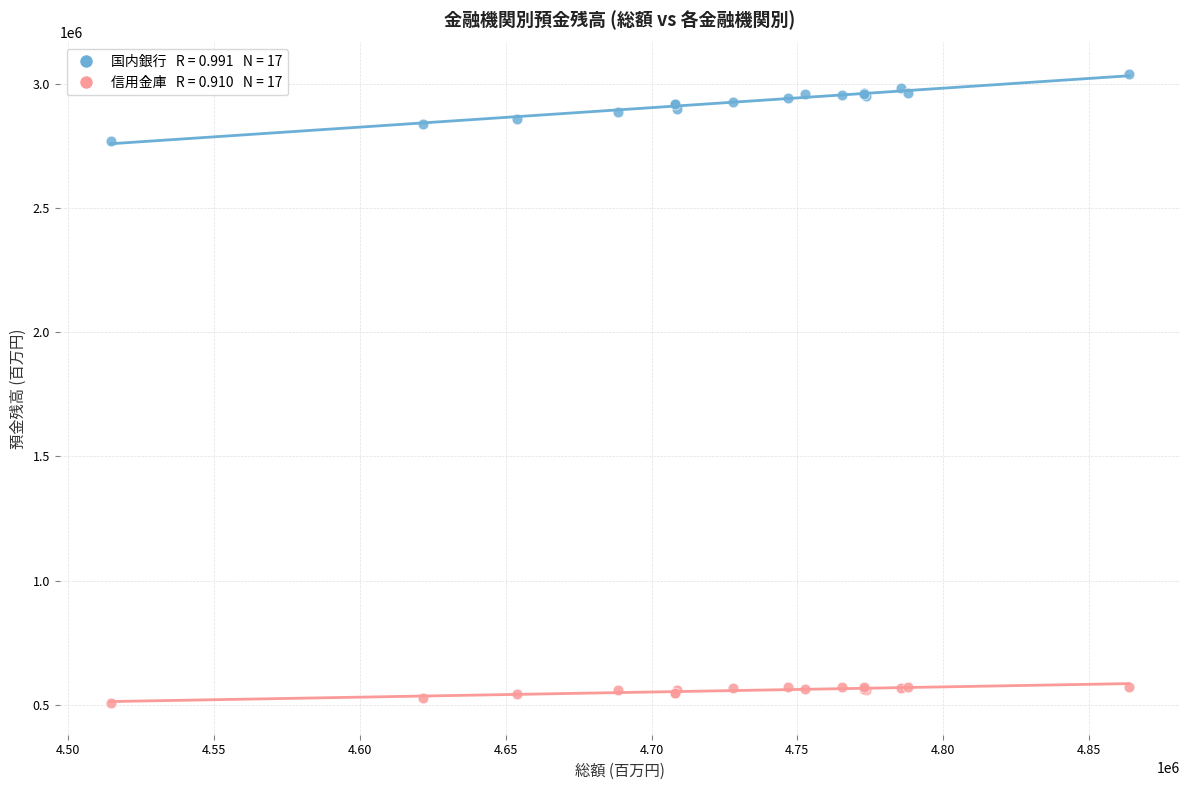

Across all series, what Y value is closest to 1773208?

2769714